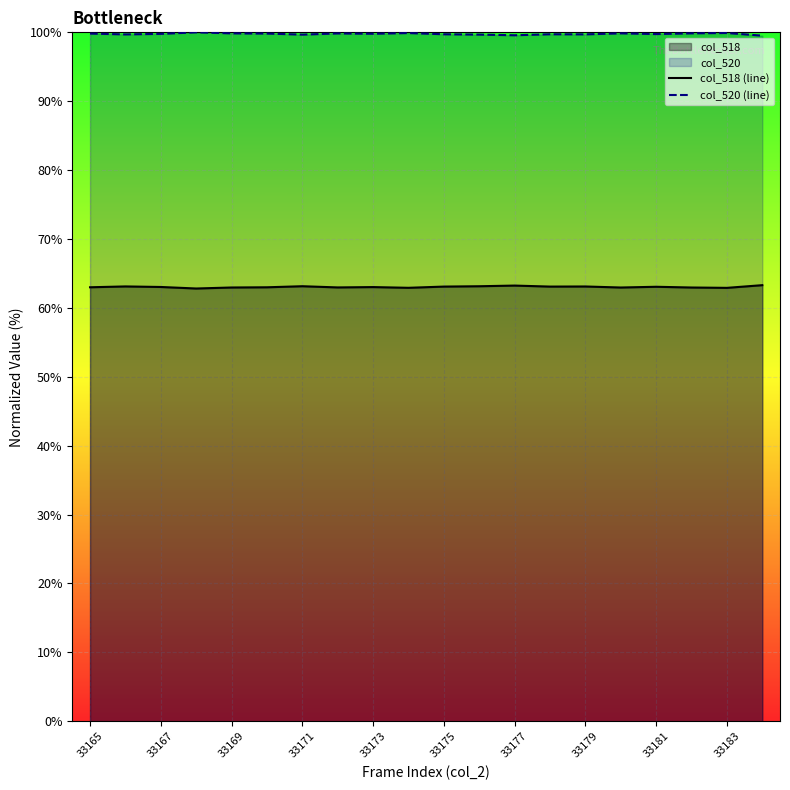

Count the number of categories in the chart.

20